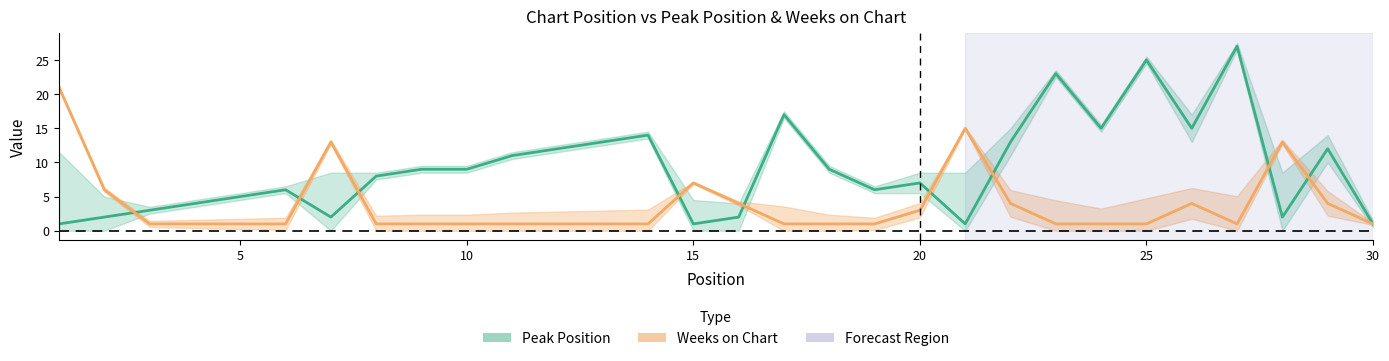

True or false: Weeks on Chart has a value of 2 at 11.

False